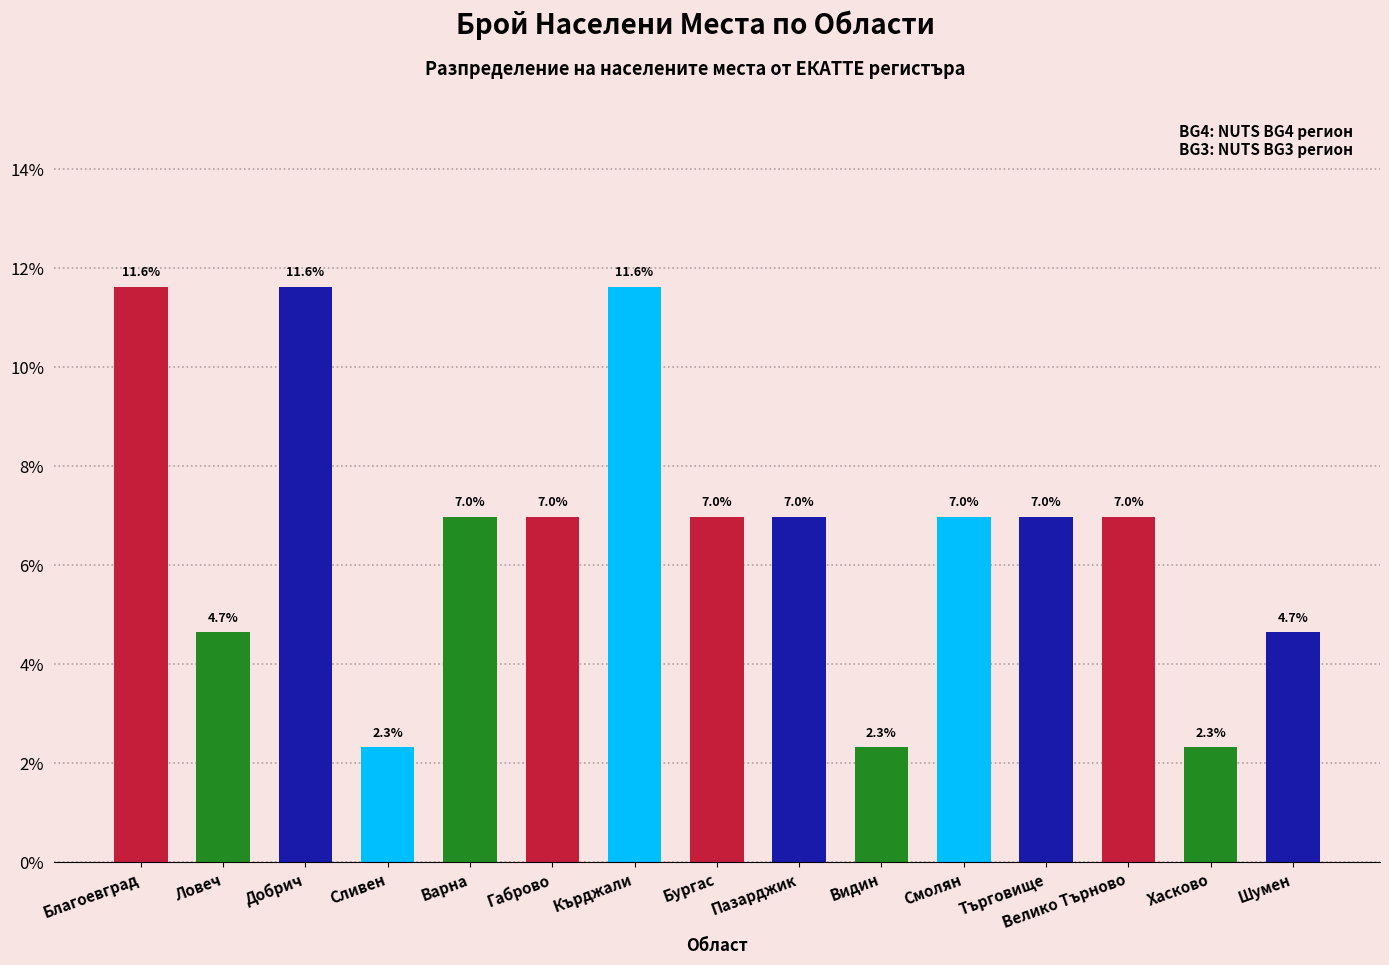

What is the sum of the values at Видин and Ловеч?

7.0